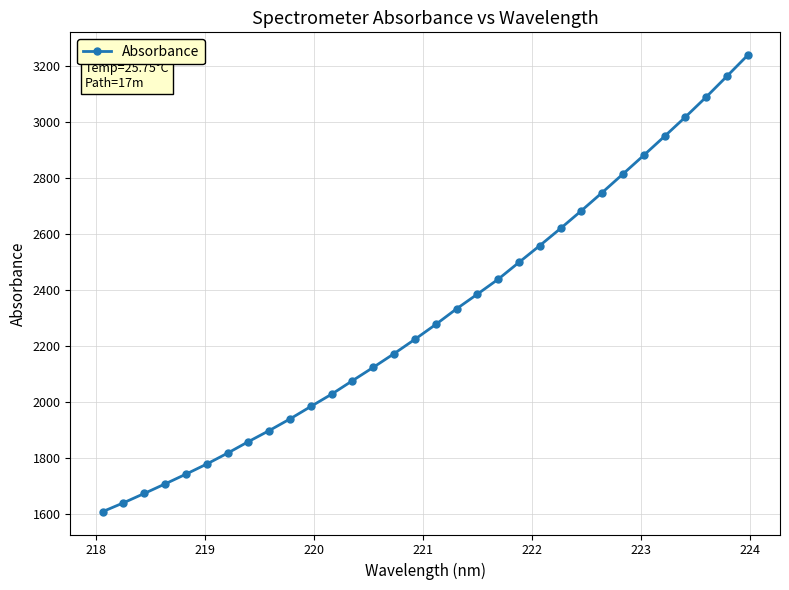

What is the smallest value displayed?

1609.7